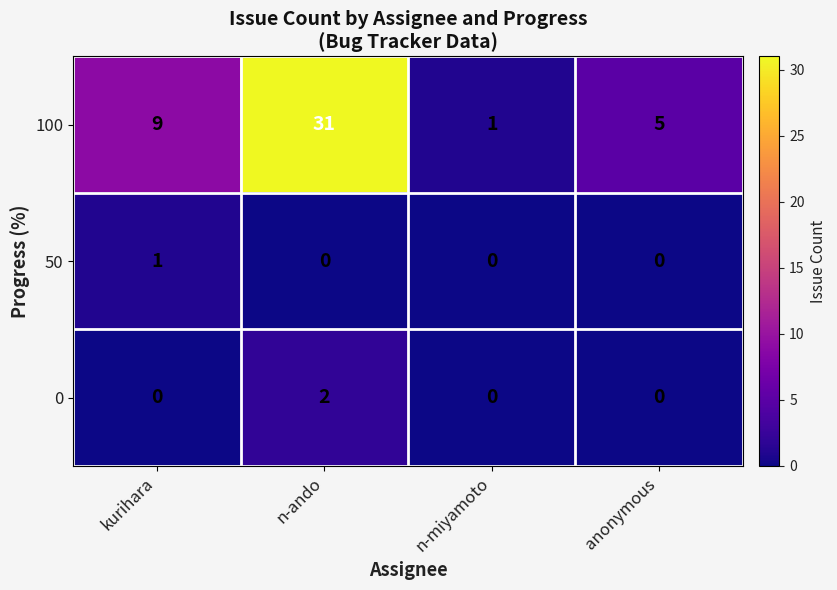

Count the 0 values in the range 0 to 2.

4